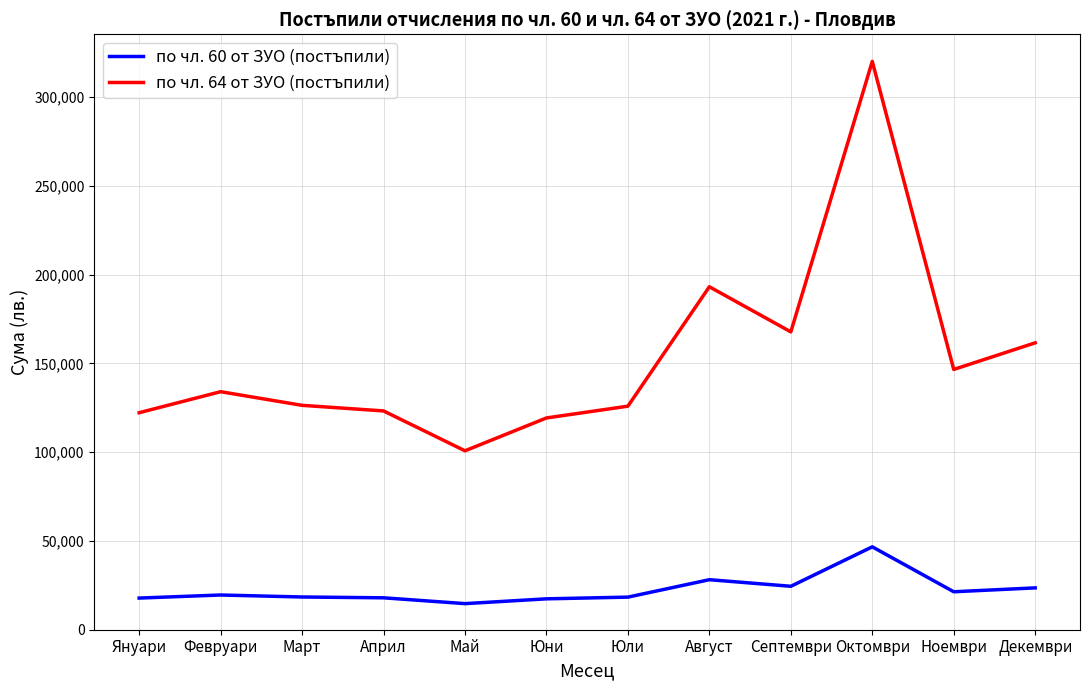

What are all the series names shown in the legend?

по чл. 60 от ЗУО (постъпили), по чл. 64 от ЗУО (постъпили)